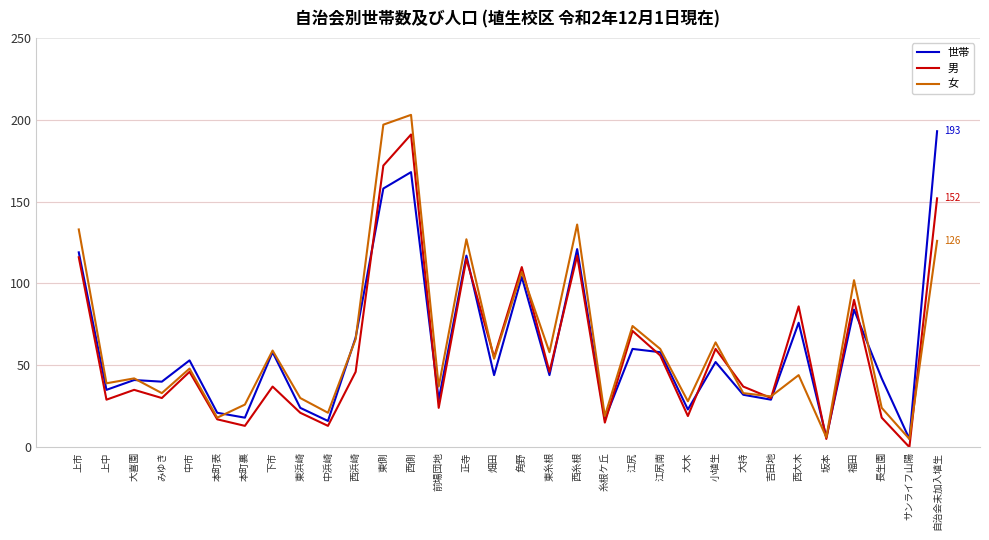

Reading left to right, transcribe all the data shown in this chart.

世帯: 上市=119	上中=35	大喜園=41	みゆき=40	中市=53	本町表=21	本町裏=18	下市=58	東浜崎=24	中浜崎=16	西浜崎=67	東側=158	西側=168	前場団地=29	正寺=117	畑田=44	角野=104	東糸根=44	西糸根=121	糸根ケ丘=17	江尻=60	江尻南=58	大木=23	小埴生=52	大持=32	吉田地=29	西大木=76	坂本=6	福田=84	長生園=42	サンライフ山陽=5	自治会未加入埴生=193
男: 上市=116	上中=29	大喜園=35	みゆき=30	中市=46	本町表=17	本町裏=13	下市=37	東浜崎=21	中浜崎=13	西浜崎=46	東側=172	西側=191	前場団地=24	正寺=115	畑田=55	角野=110	東糸根=46	西糸根=117	糸根ケ丘=15	江尻=71	江尻南=56	大木=19	小埴生=60	大持=37	吉田地=30	西大木=86	坂本=5	福田=90	長生園=18	サンライフ山陽=0	自治会未加入埴生=152
女: 上市=133	上中=39	大喜園=42	みゆき=33	中市=48	本町表=18	本町裏=26	下市=59	東浜崎=30	中浜崎=21	西浜崎=66	東側=197	西側=203	前場団地=37	正寺=127	畑田=54	角野=107	東糸根=58	西糸根=136	糸根ケ丘=19	江尻=74	江尻南=60	大木=28	小埴生=64	大持=33	吉田地=31	西大木=44	坂本=6	福田=102	長生園=24	サンライフ山陽=5	自治会未加入埴生=126